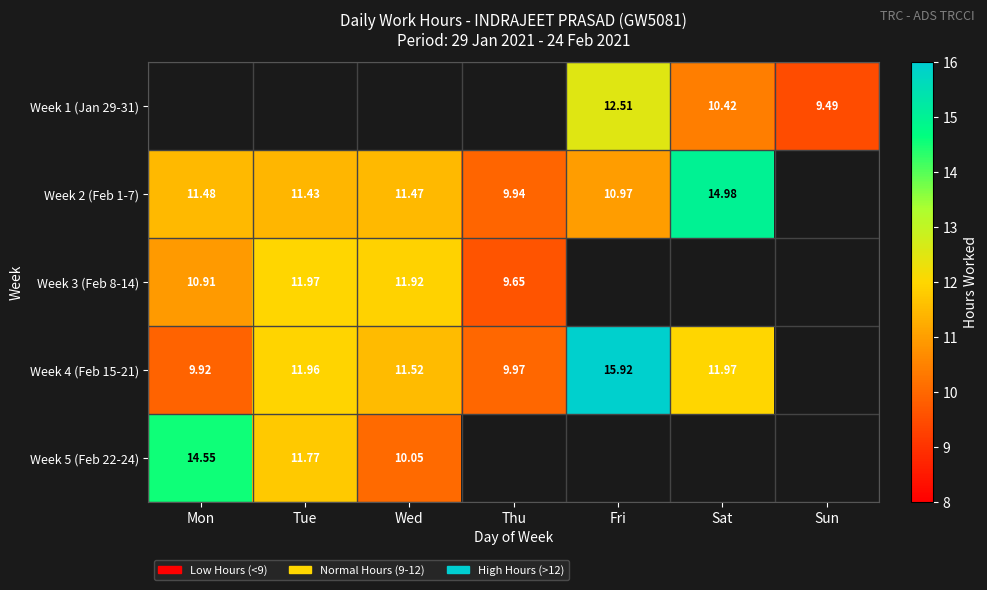

The Week 2 (Feb 1-7) series shows 16.0 at Tue. True or false?

False